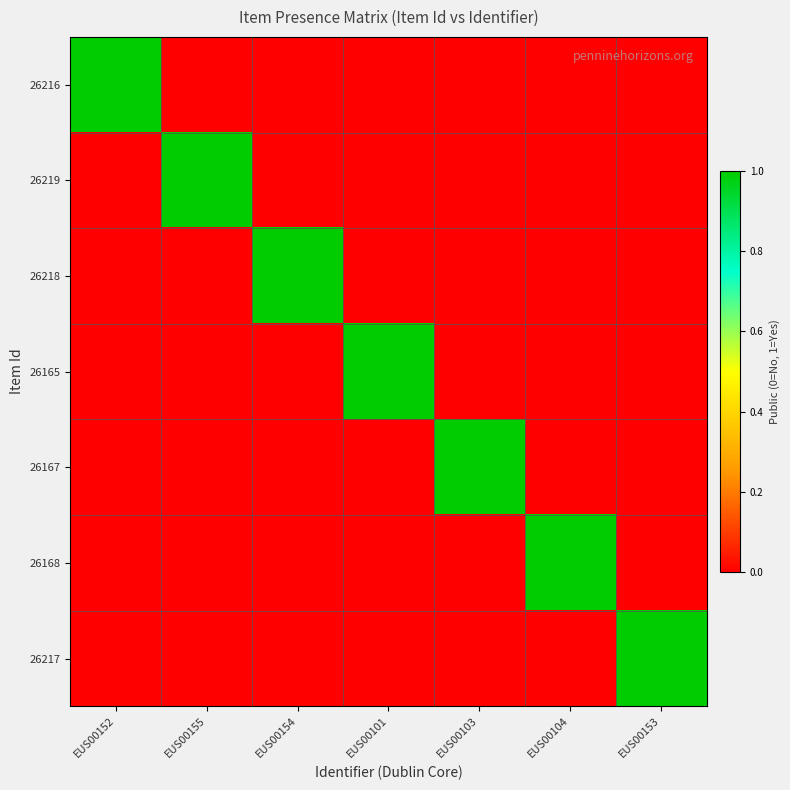

Rank the series by their maximum value, from lowest to highest.

26216, 26219, 26218, 26165, 26167, 26168, 26217